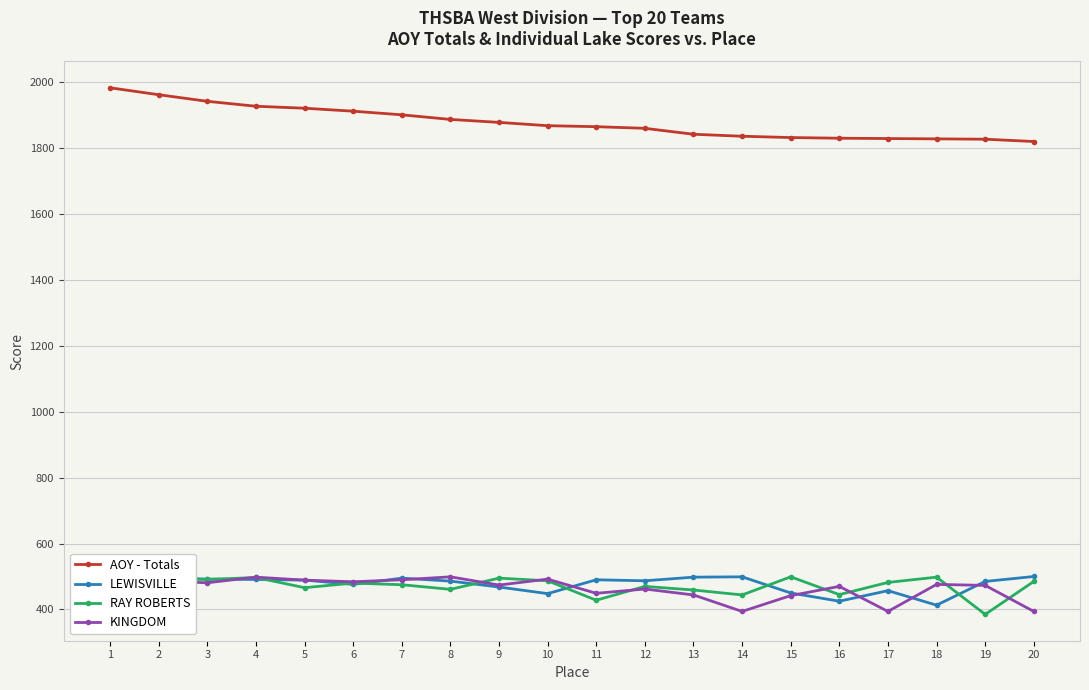

What is the value of the LEWISVILLE point at the 2nd from the left?

497